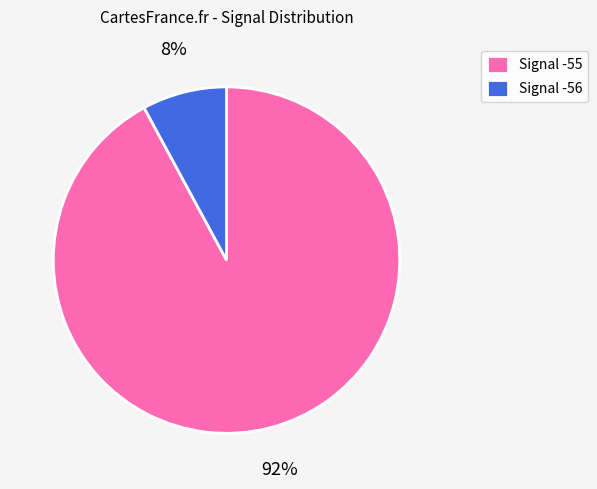

To the nearest percent, what is the difference between the largest and smallest slice percentages?

84%